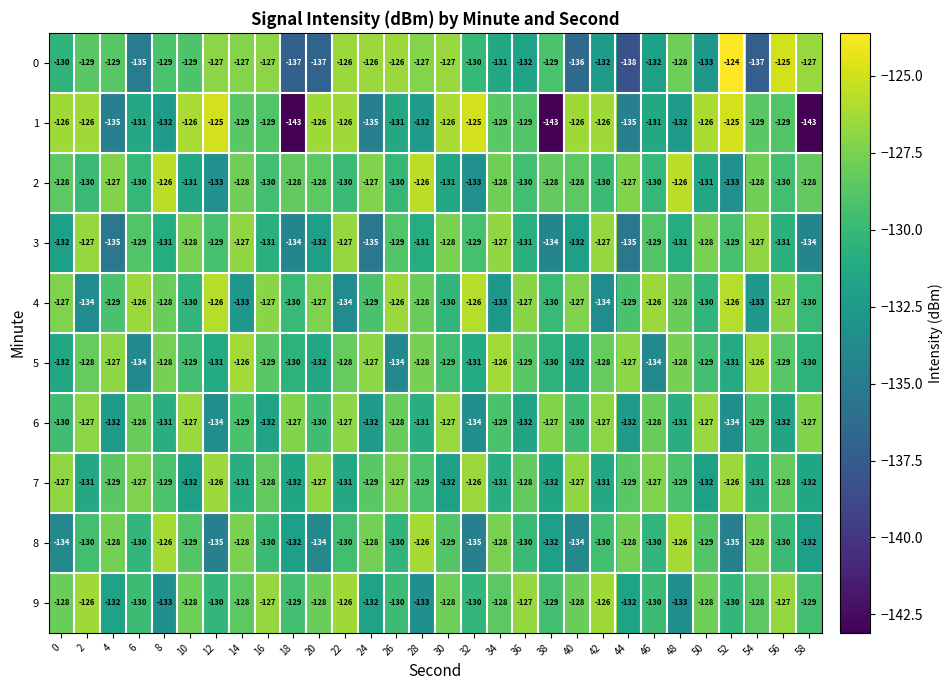

How many data points does each series have?

30